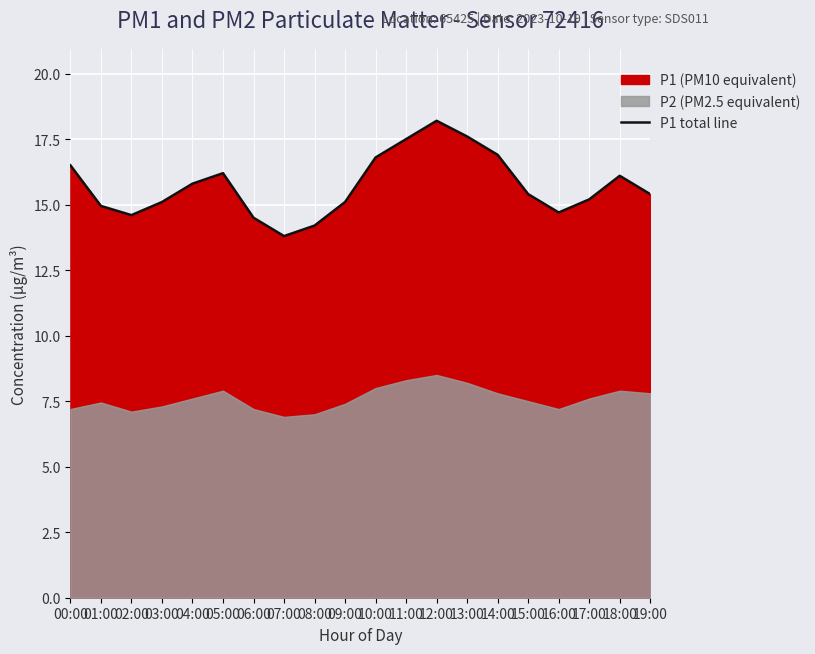

What is the difference between the second highest and minimum values?

3.8